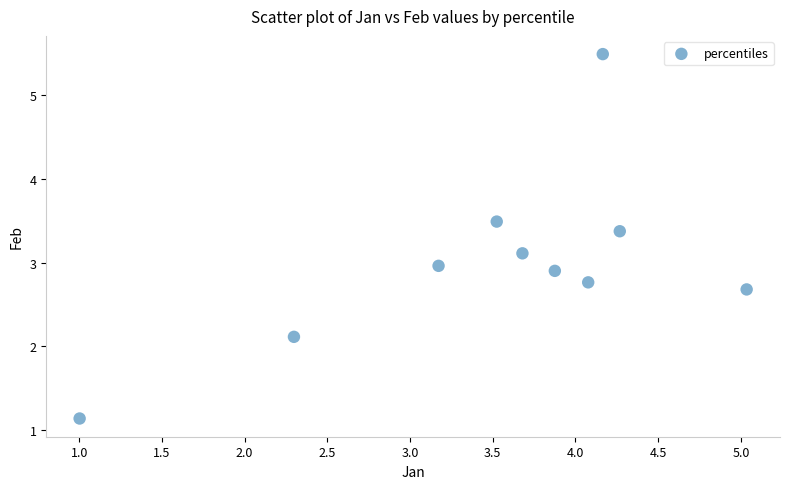

What is the range of Y values (max minus min)?

4.3